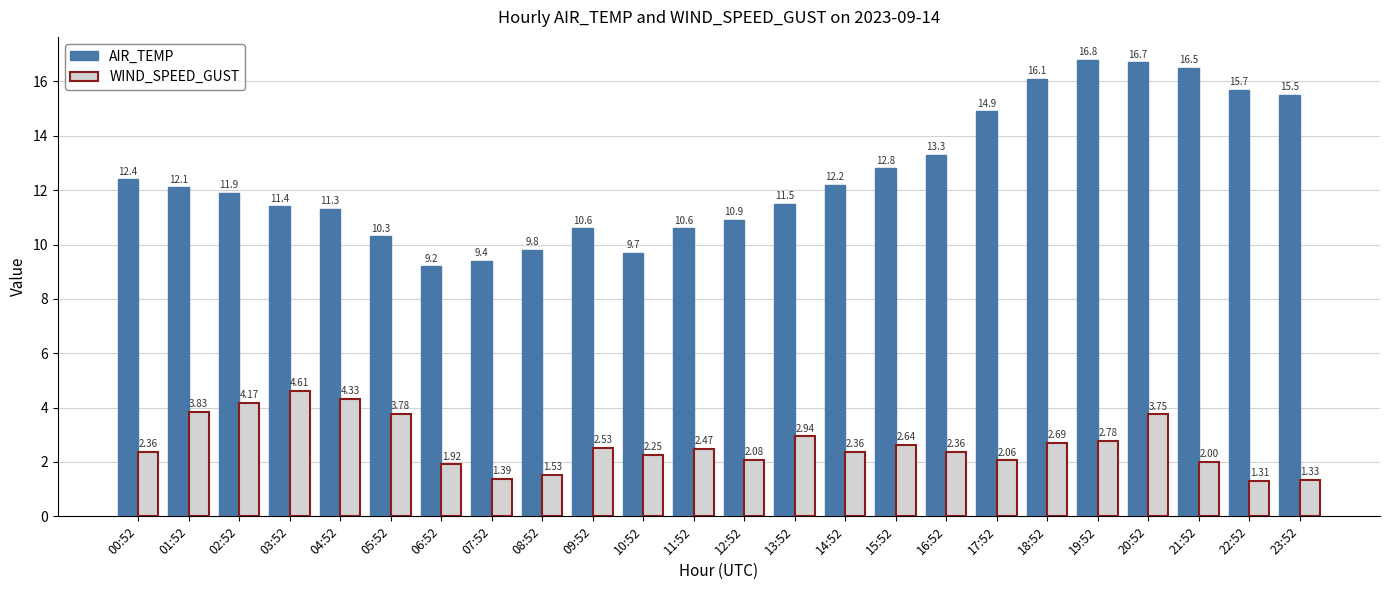

How many bars are there in each group?

2